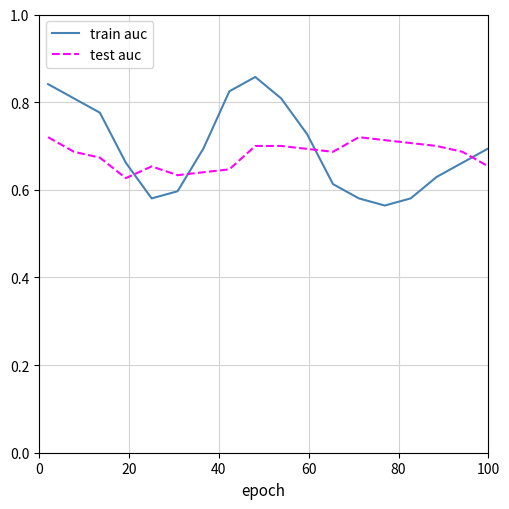

Which series has the largest range (max minus min)?

train auc